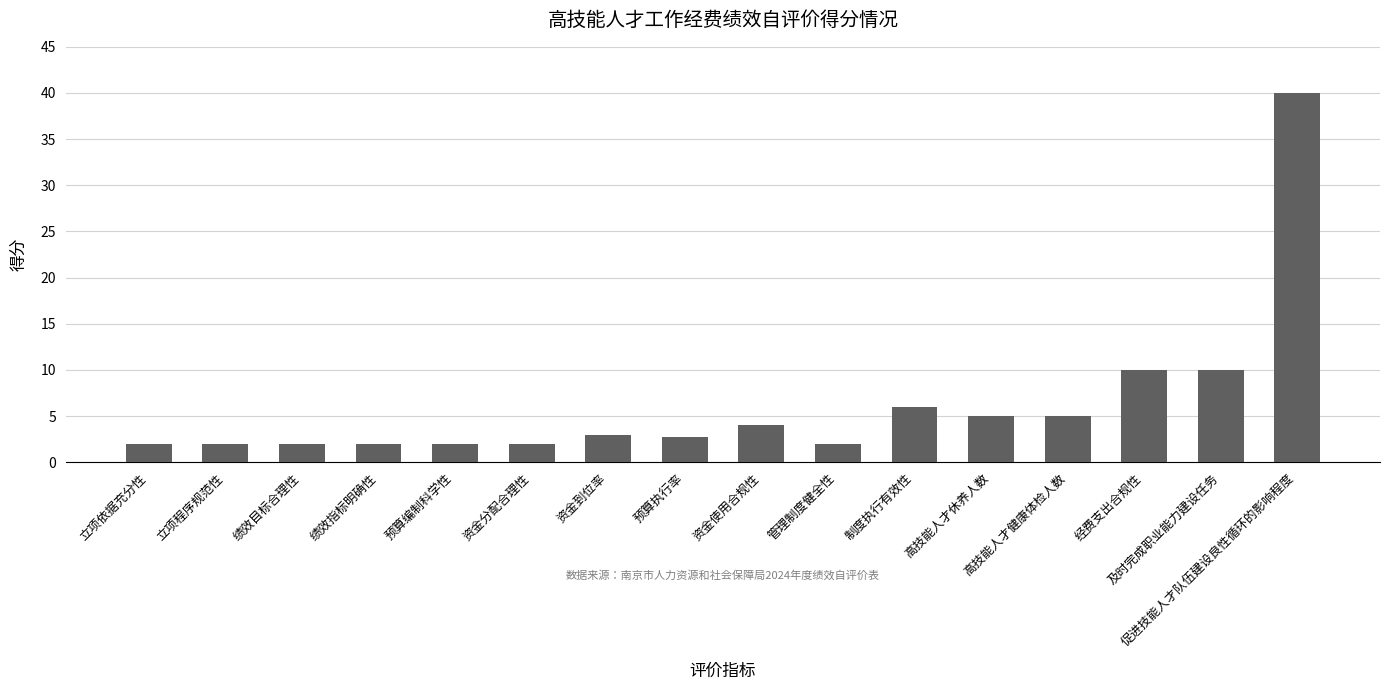

How many values are below 3?

8